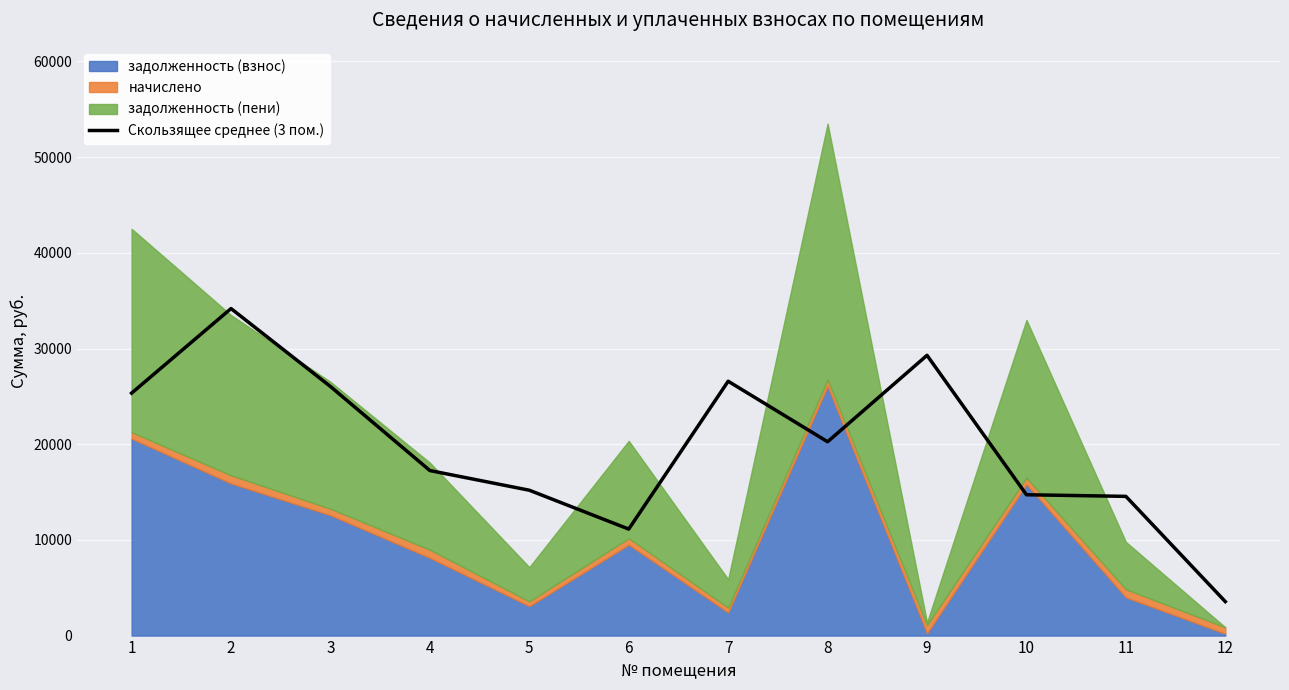

What is the approximate value at 8?

20257.8